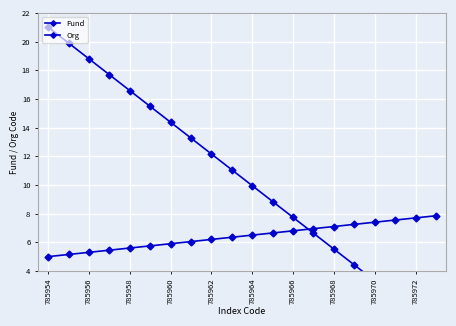

True or false: Fund has a value of 3.3 at 785970.

True